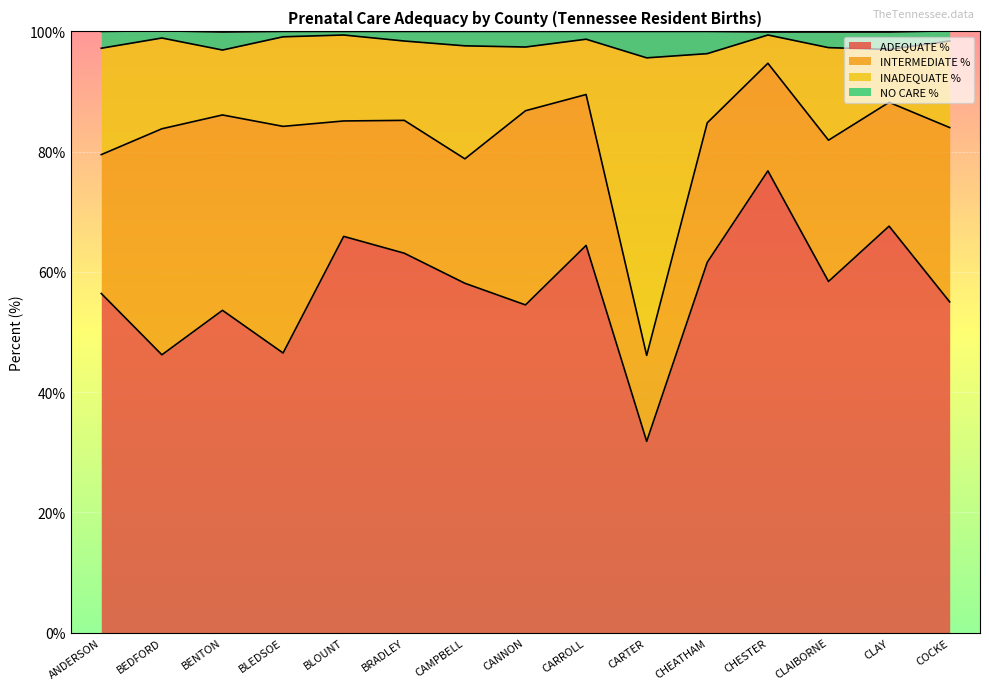

How many interior local valleys does the ADEQUATE % series have?

5